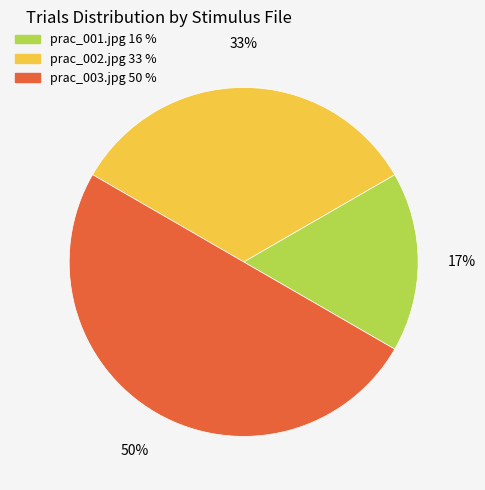

To the nearest percent, what is the average slice percentage?

33%